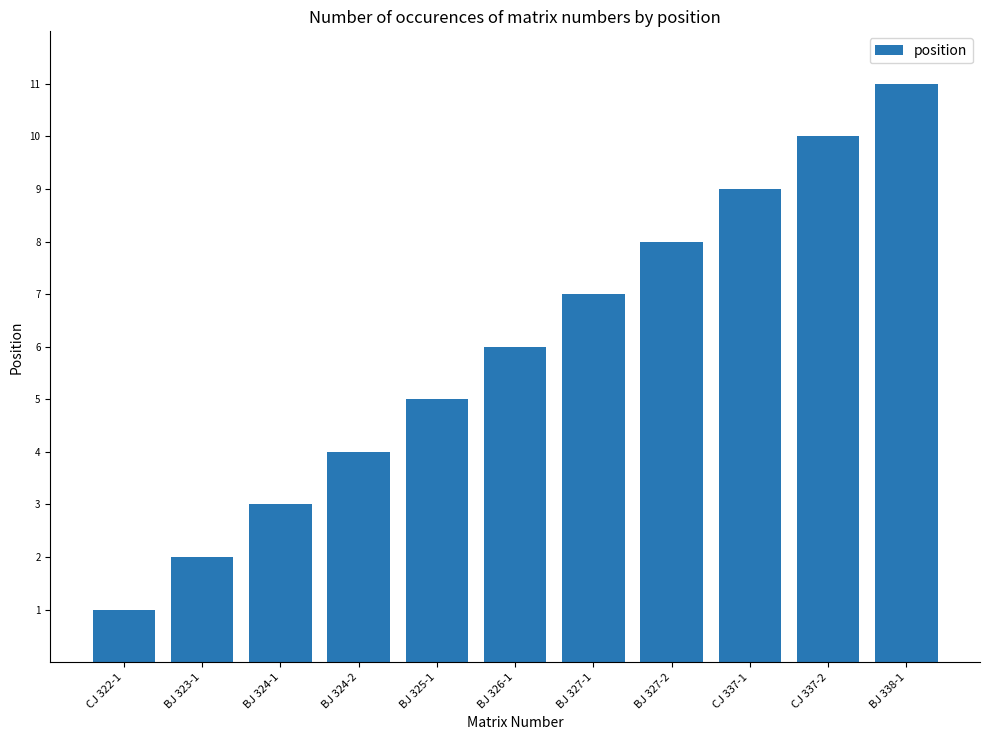

Reading left to right, extract all data points from this chart.

1	2	3	4	5	6	7	8	9	10	11